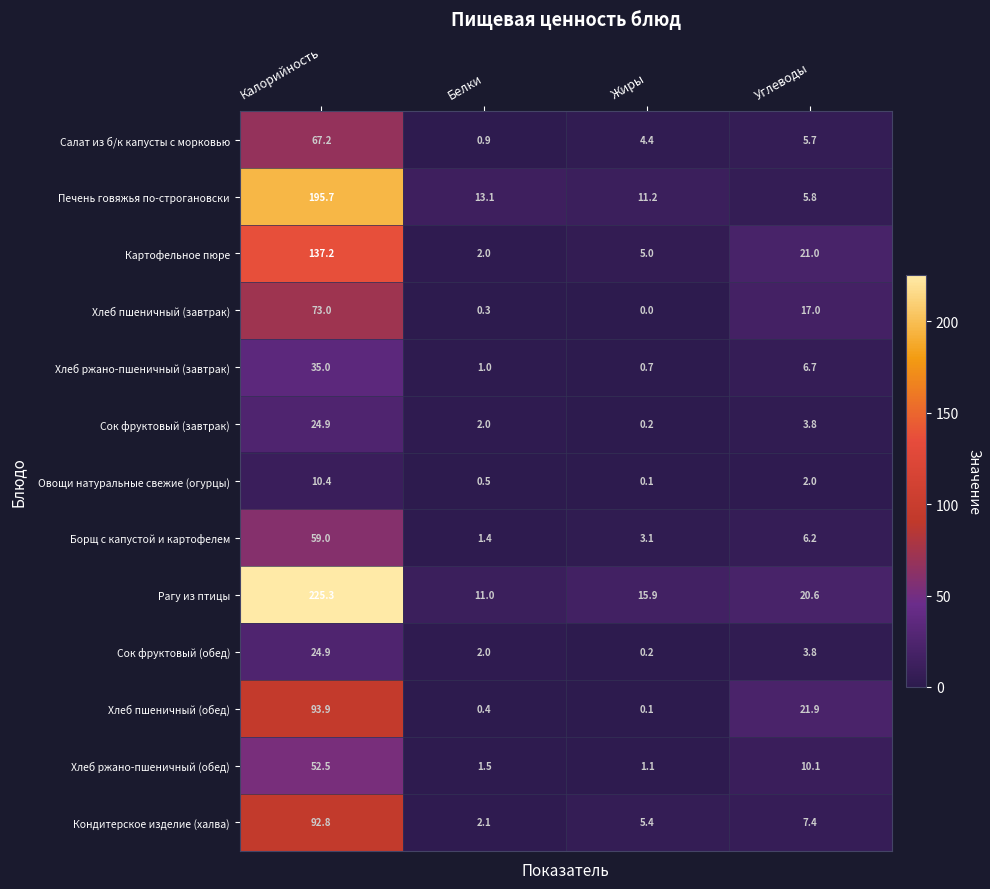

The value of Кондитерское изделие (халва) at Жиры is 2.0. True or false?

False